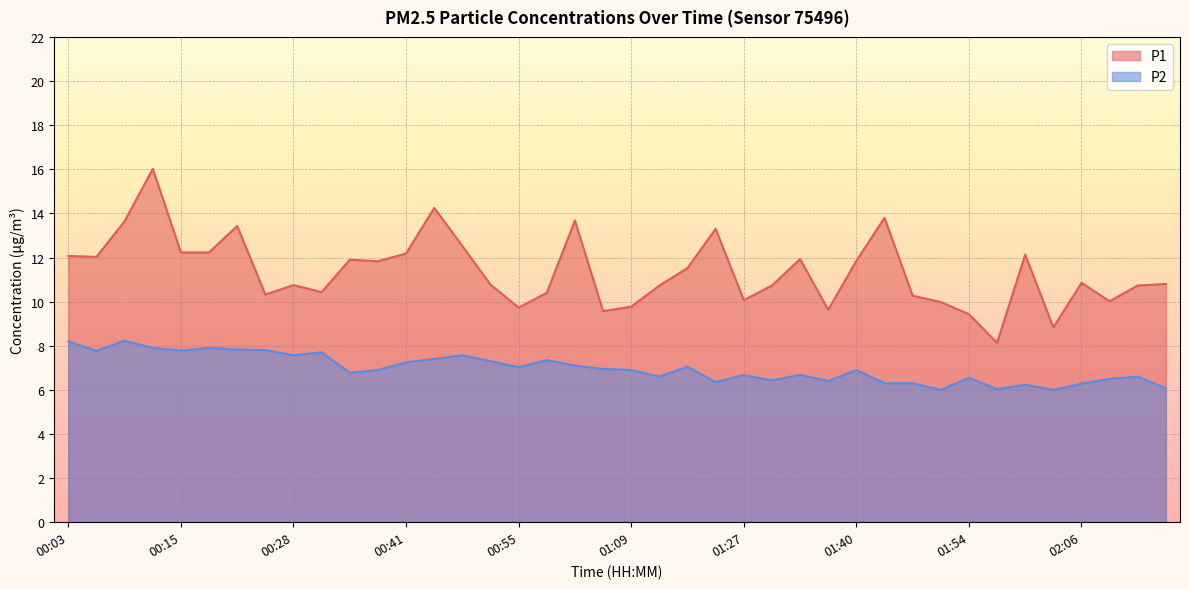

At which label does P2 reach its peak?

00:09